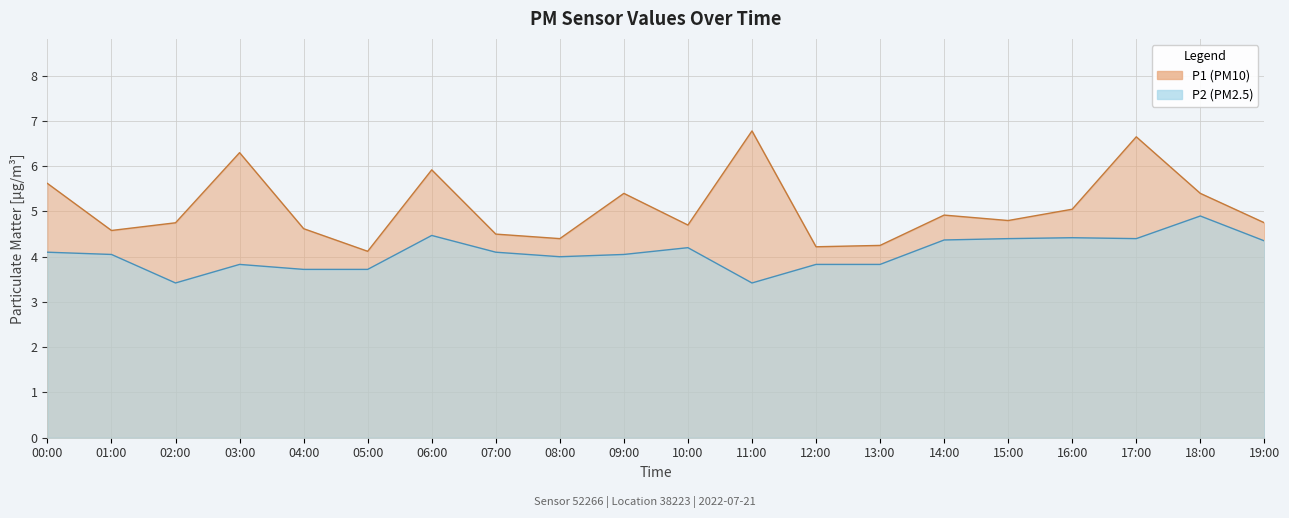

What is the total value across all series at 12:00?

8.1